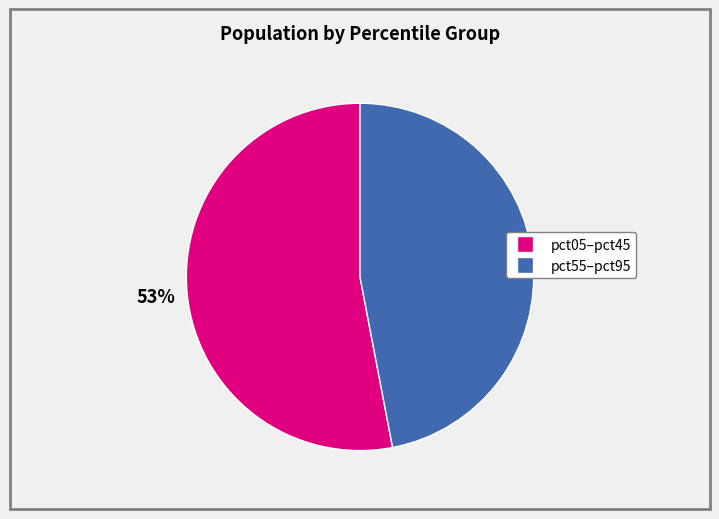

Does any single category account for the majority?

Yes